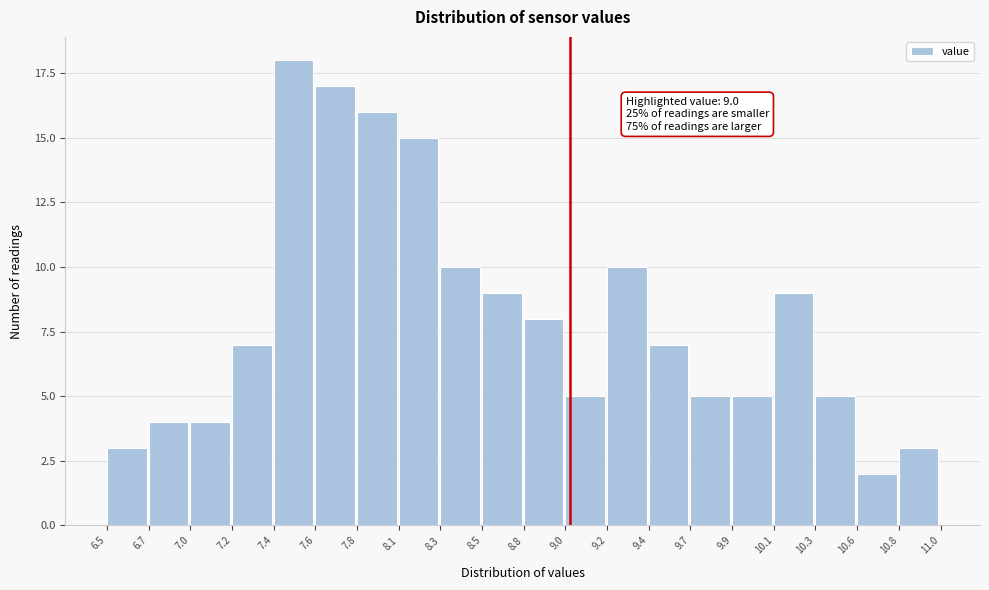

Reading left to right, extract all data points from this chart.

3	4	4	7	18	17	16	15	10	9	8	5	10	7	5	5	9	5	2	3